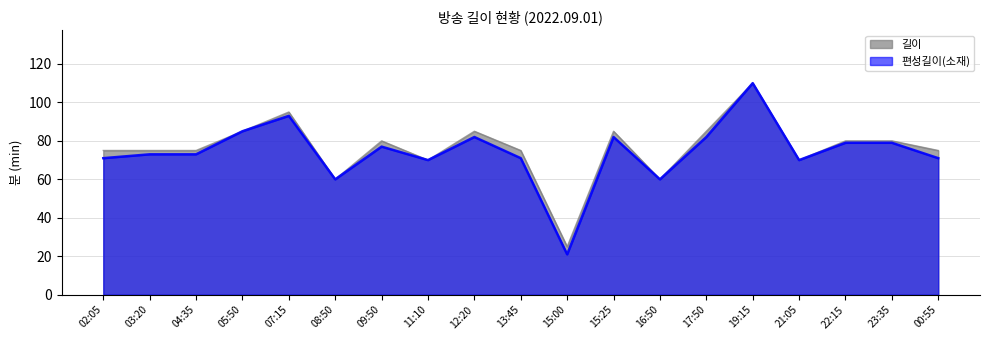

Is it true that 길이 equals 60 at 16:50?

True